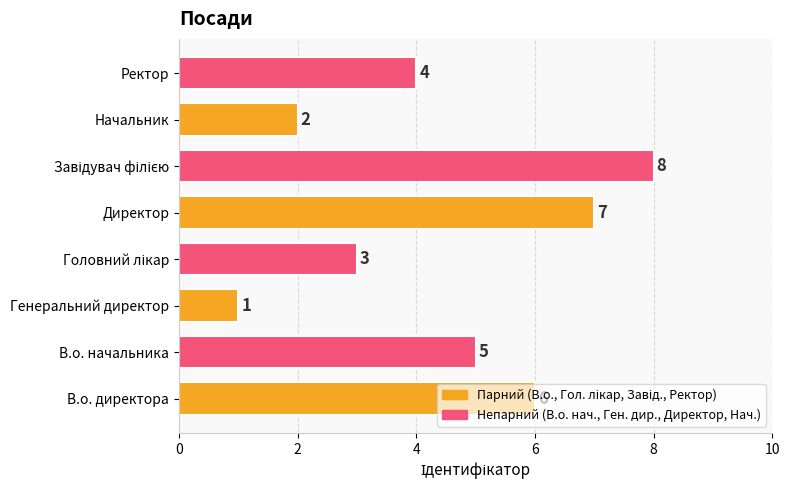

Is it true that the value at Директор is 3?

False